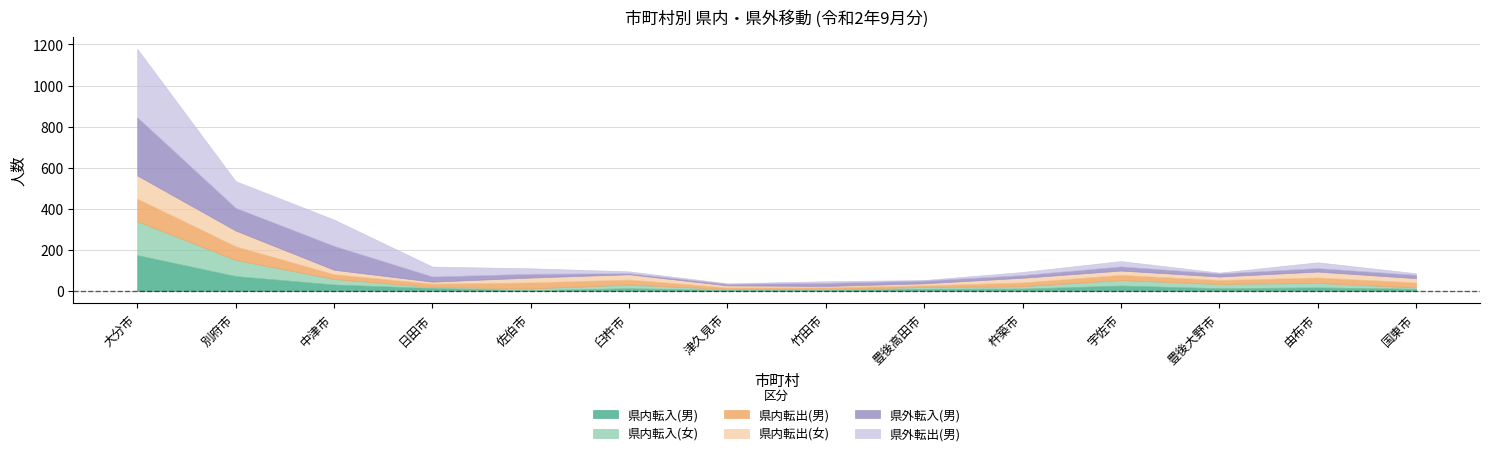

What is the value of the 県内転出(男) point at the 1st from the left?

110